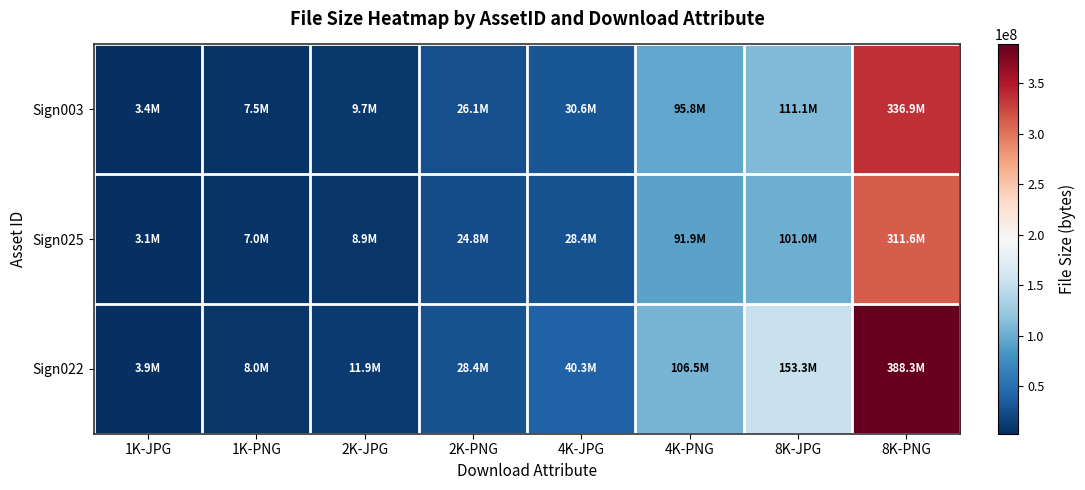

List the series in order of their overall mean, lowest first.

Sign025, Sign003, Sign022